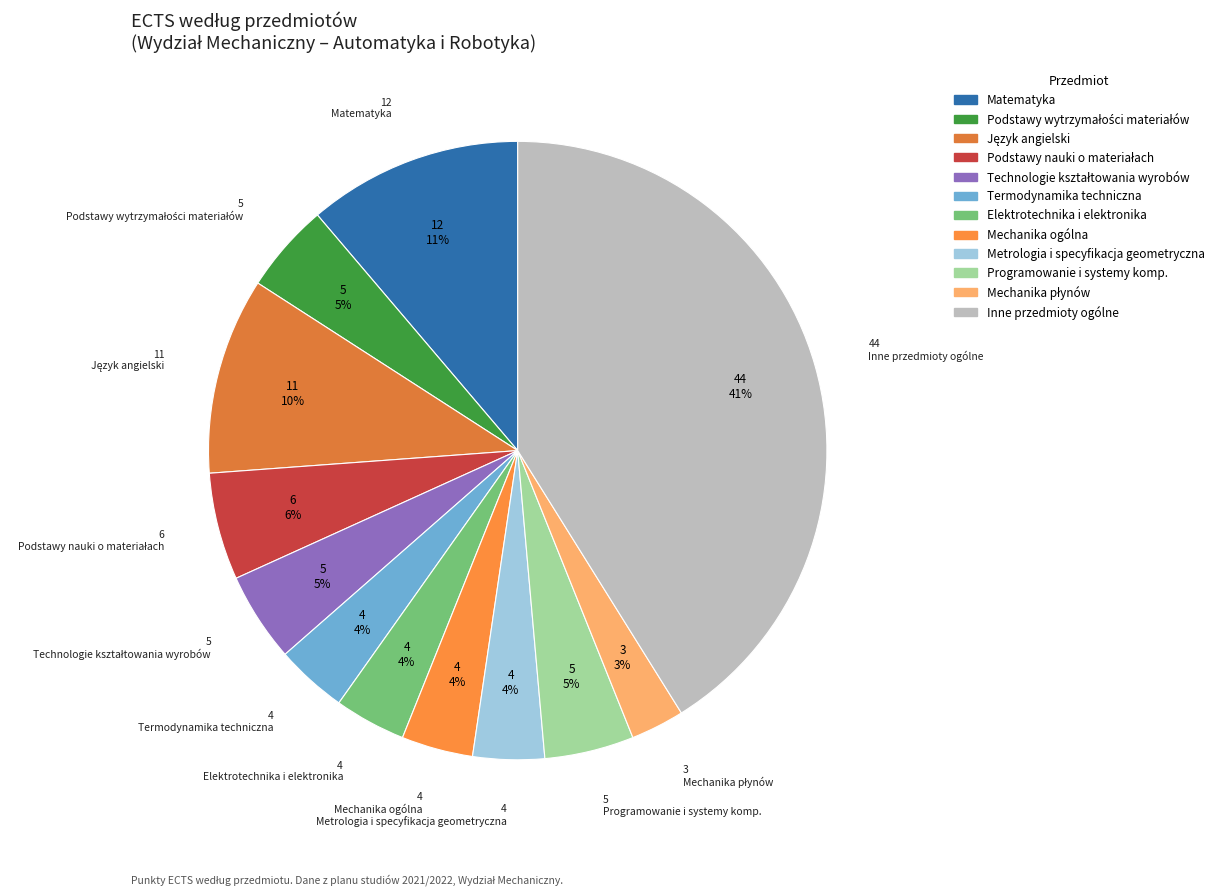

Count the number of slices in the pie.

12